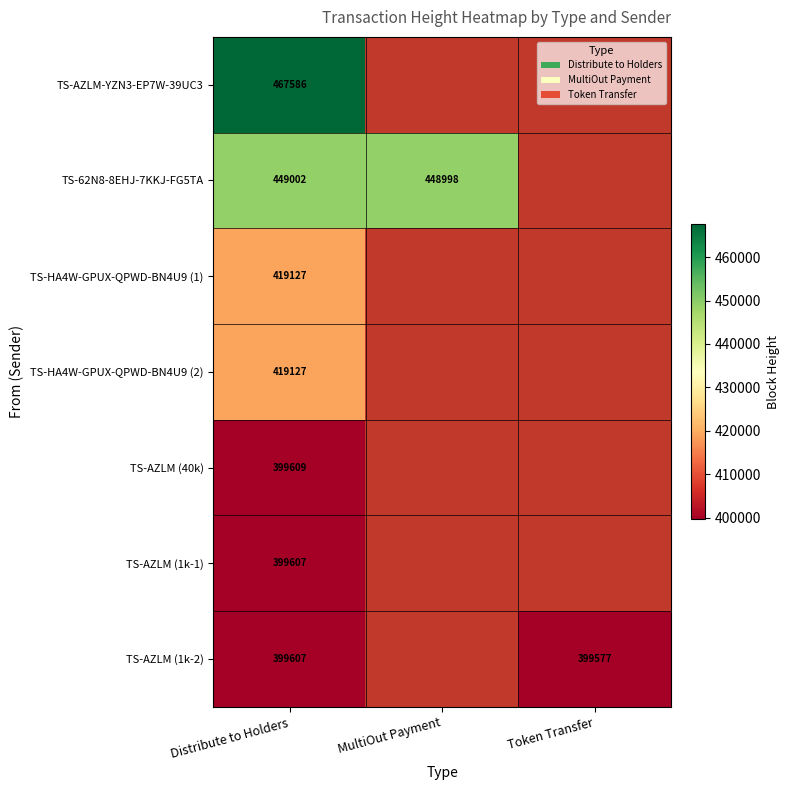

The value of TS-AZLM (40k) at Distribute to Holders is 399609. True or false?

True